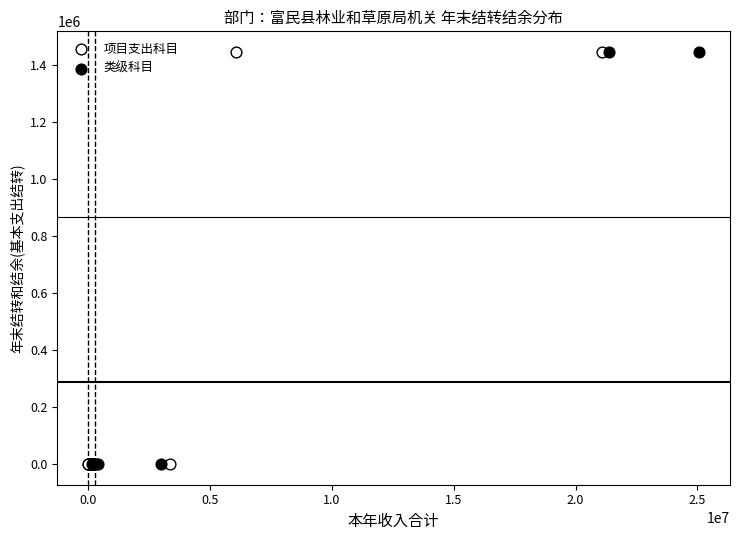

What are all the series names shown in the legend?

项目支出科目, 类级科目